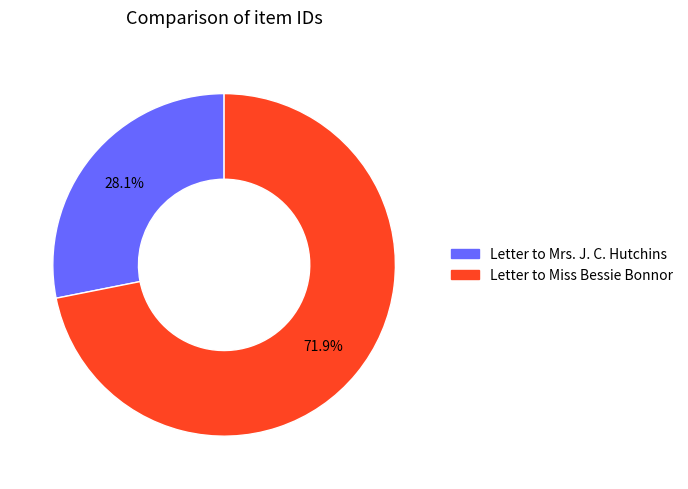

Which slice is the smallest?

Letter to Mrs. J. C. Hutchins